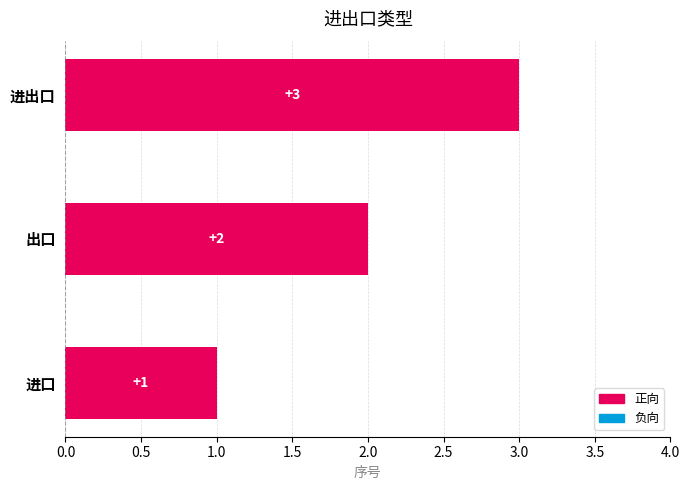

How many values exceed 2?

1